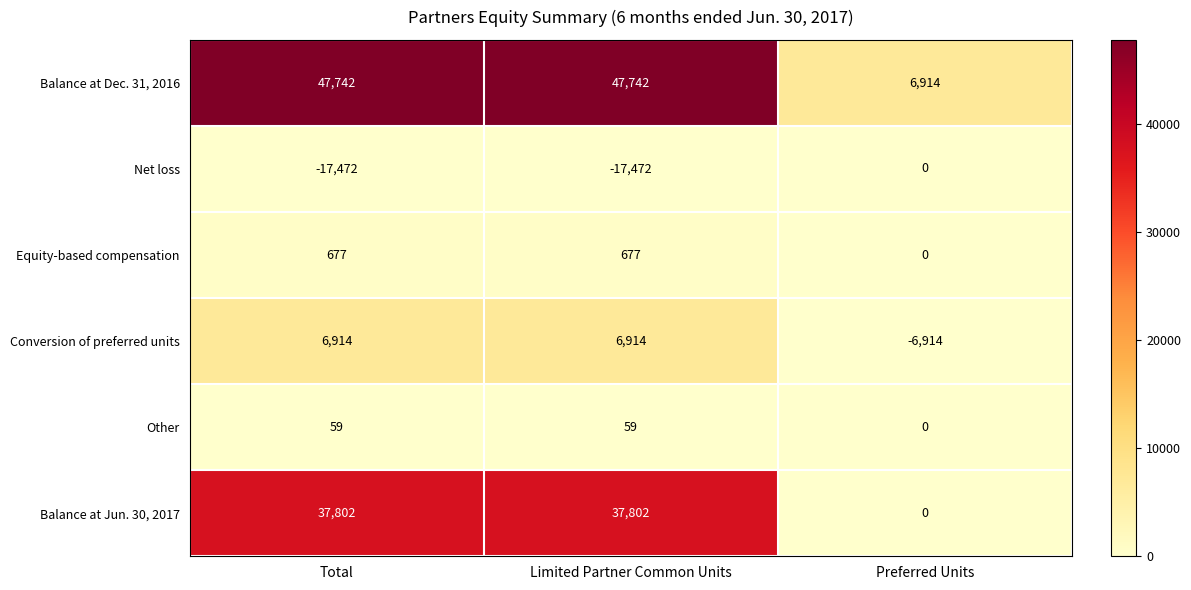

Read the Other value at Limited Partner Common Units, to the nearest 5.

60